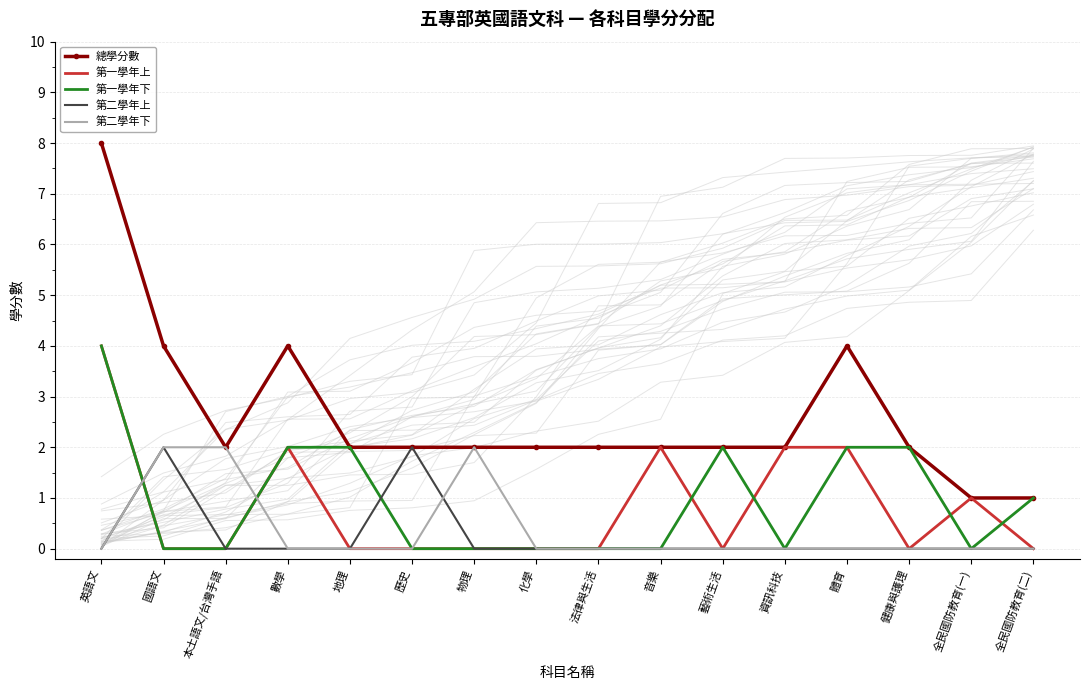

At how many categories does at least one series exceed 5?

1